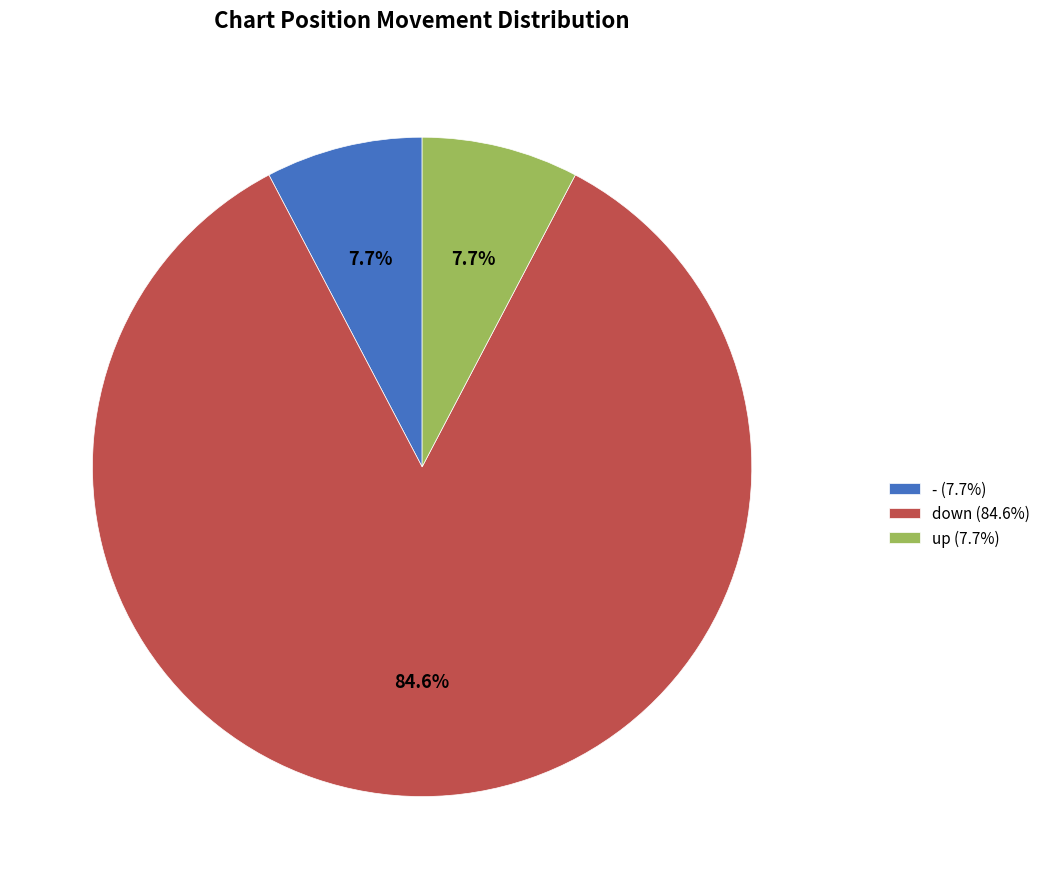

Which has a higher value, down (84.6%) or - (7.7%)?

down (84.6%)